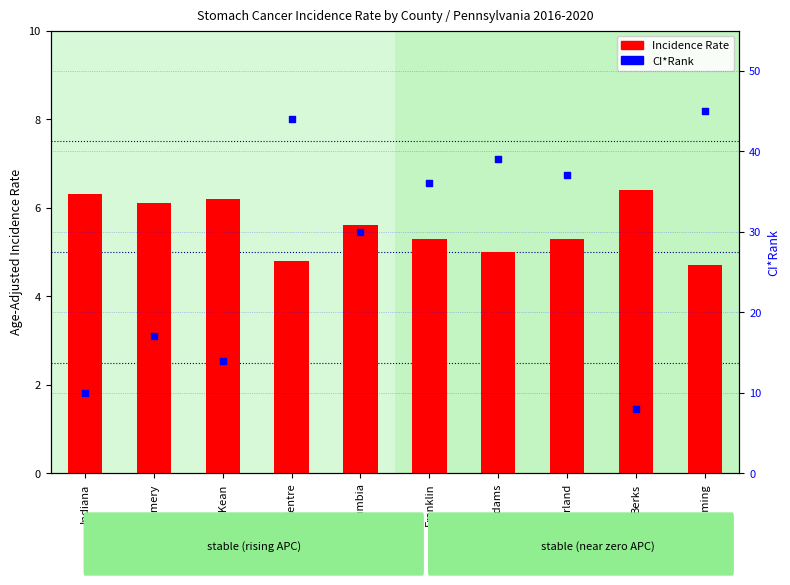

At how many categories does at least one series exceed 27?

6